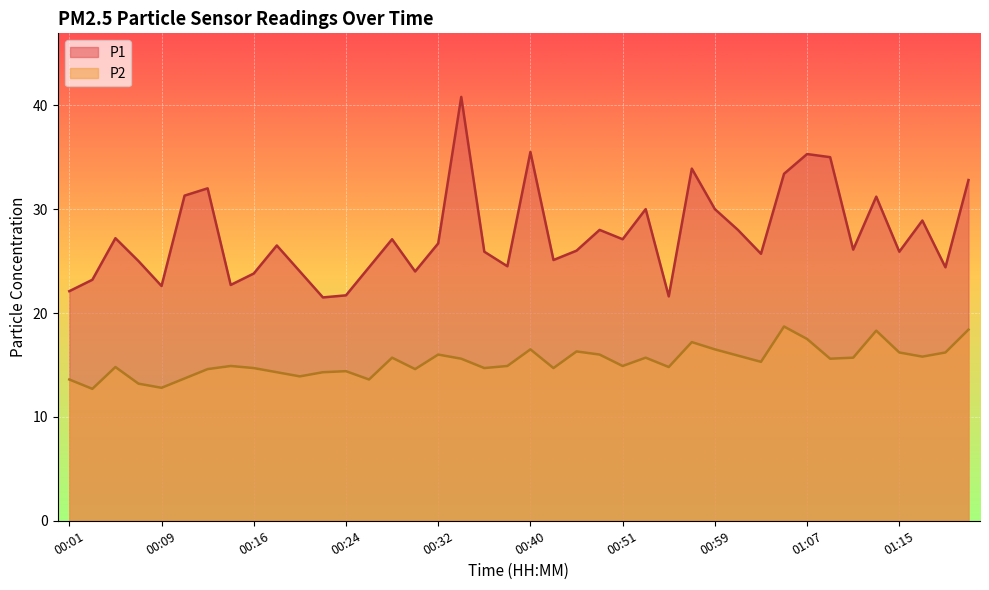

What is the label of the 28th point from the right?

00:24